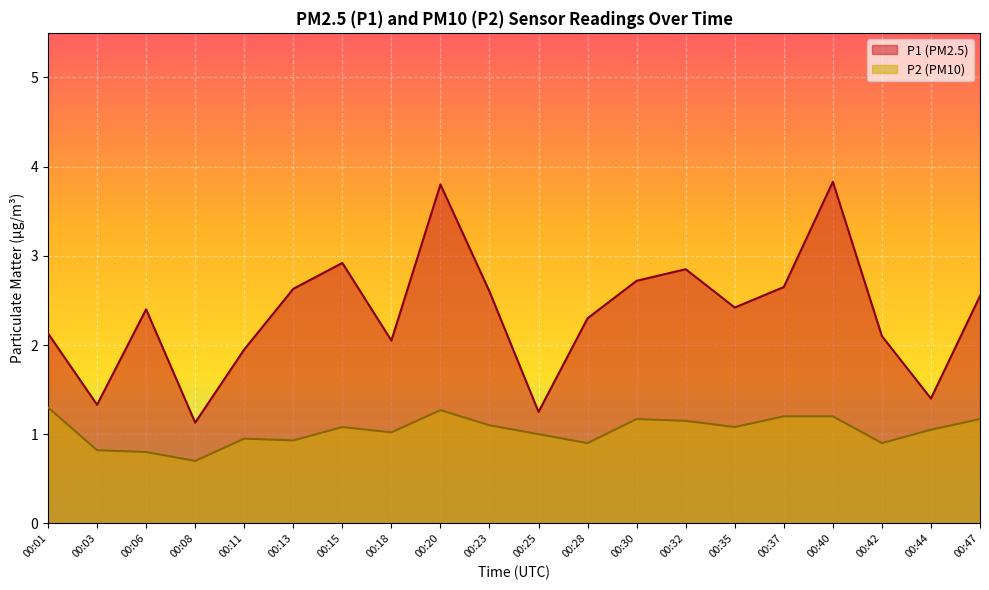

Which category has the highest value in the P2 series?

00:01